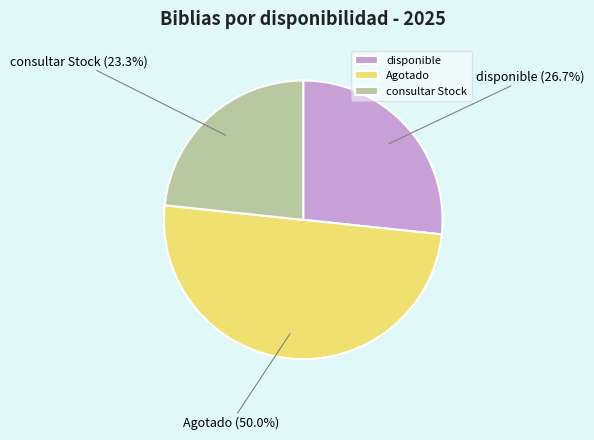

Count the number of slices in the pie.

3